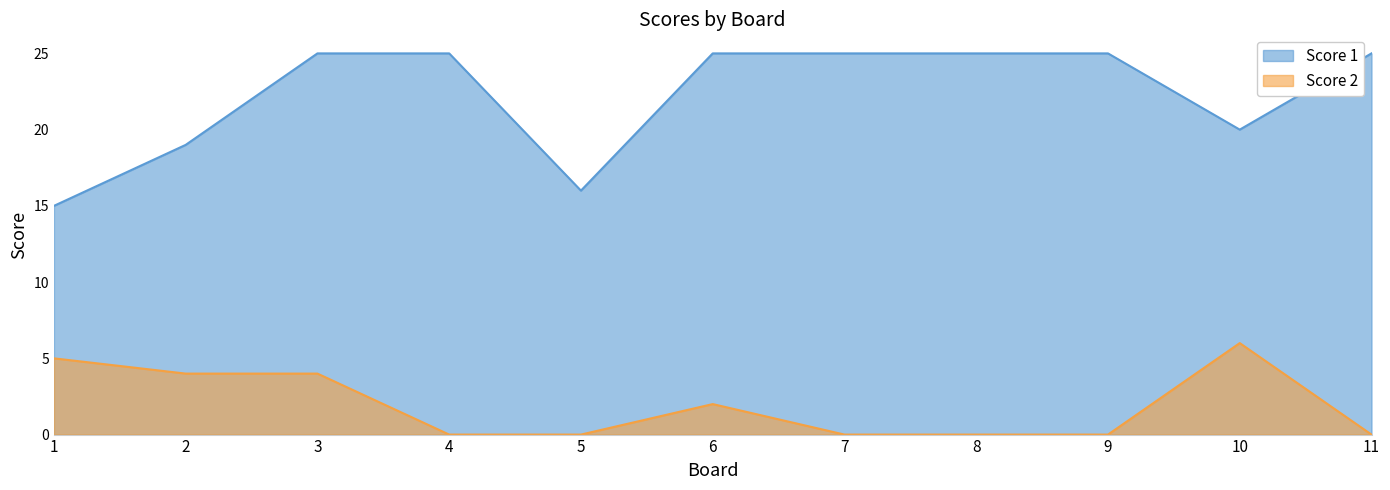

How many lines are shown in the chart?

2